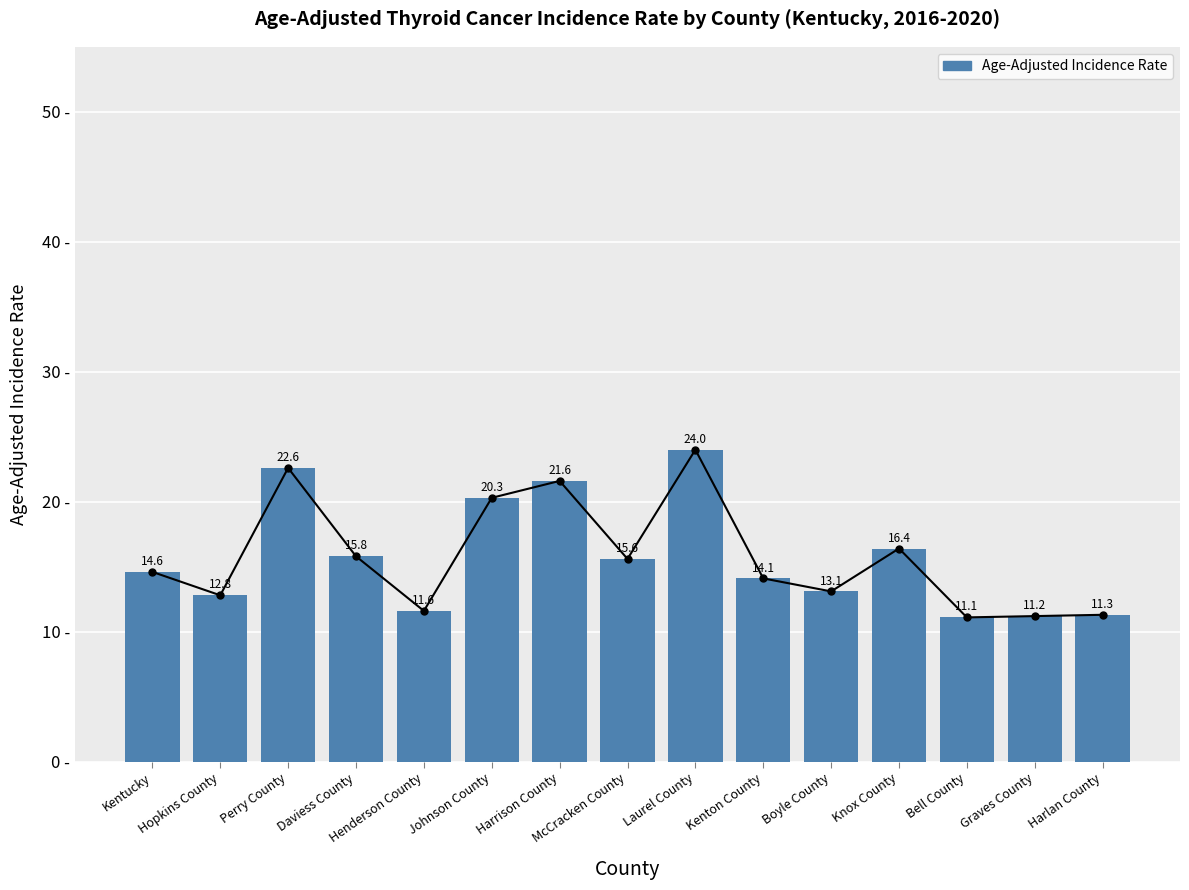

What is the change in value from Perry County to Laurel County?

+1.4